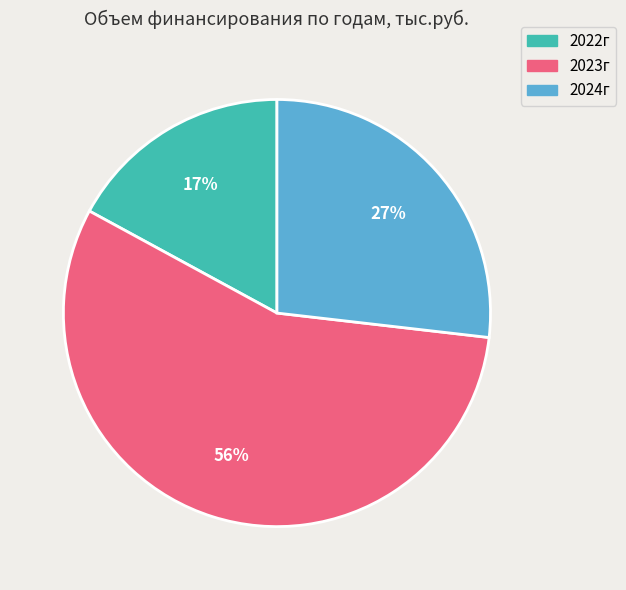

To the nearest percent, what is the difference between the largest and smallest slice percentages?

39%